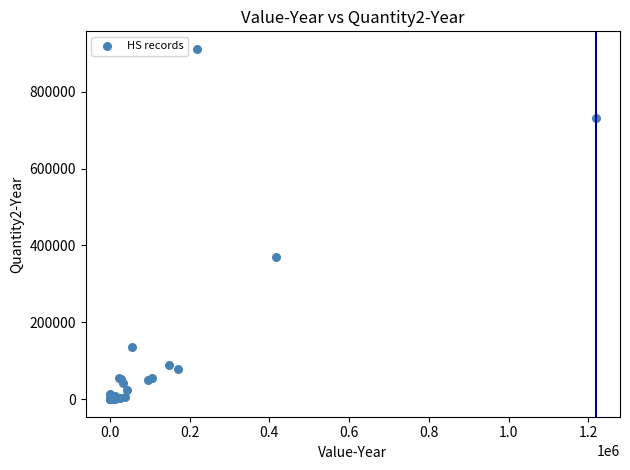

What Y value in the scatter plot is closest to 455656?

370169